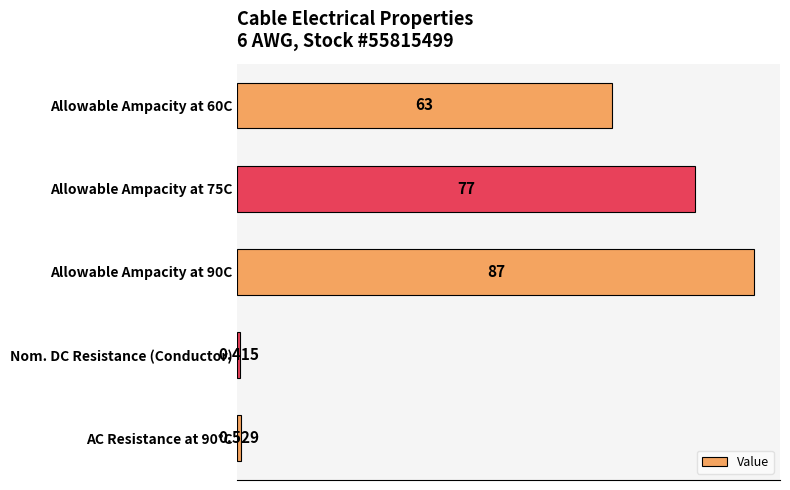

Are the bars grouped side by side (vs. stacked)?

No